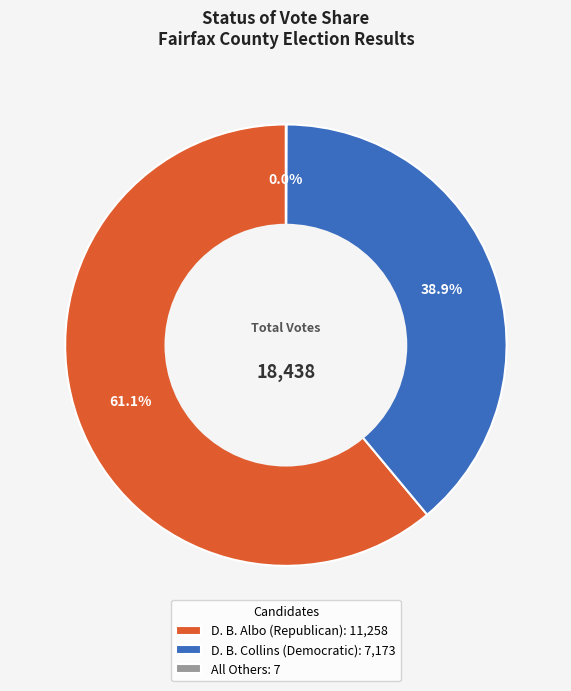

To the nearest percent, what portion does D. B. Collins (Democratic) represent?

39%